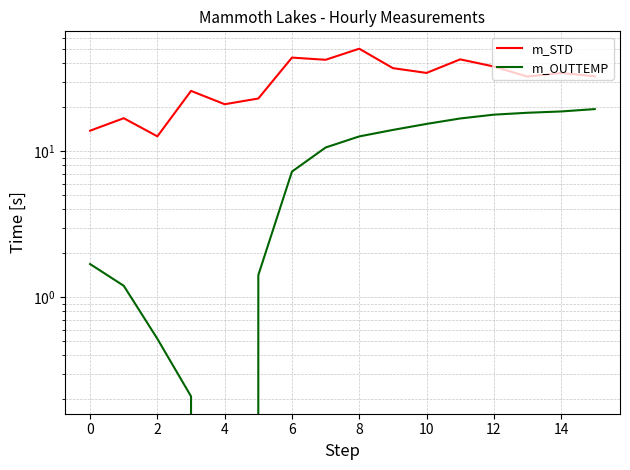

Count the number of categories in the chart.

16